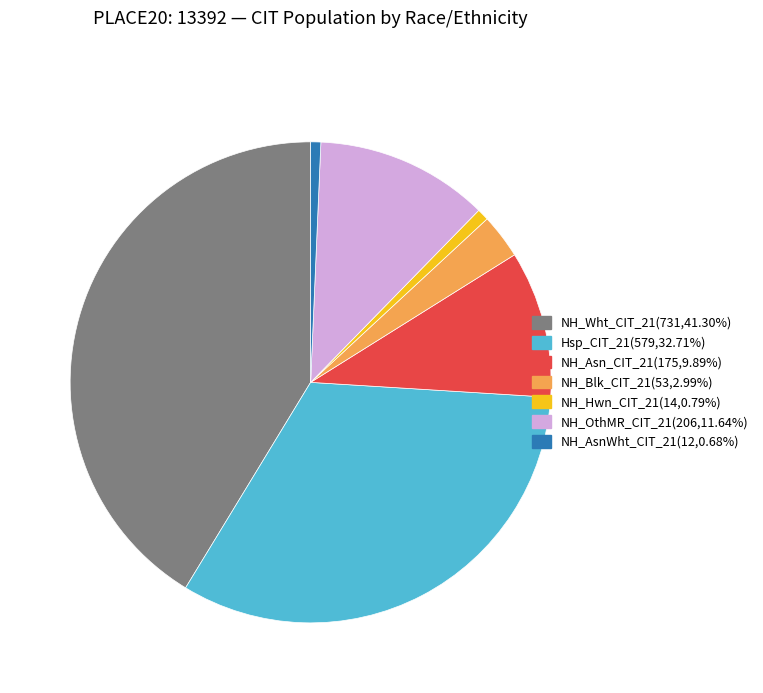

Is there any slice that represents more than half of the pie?

No